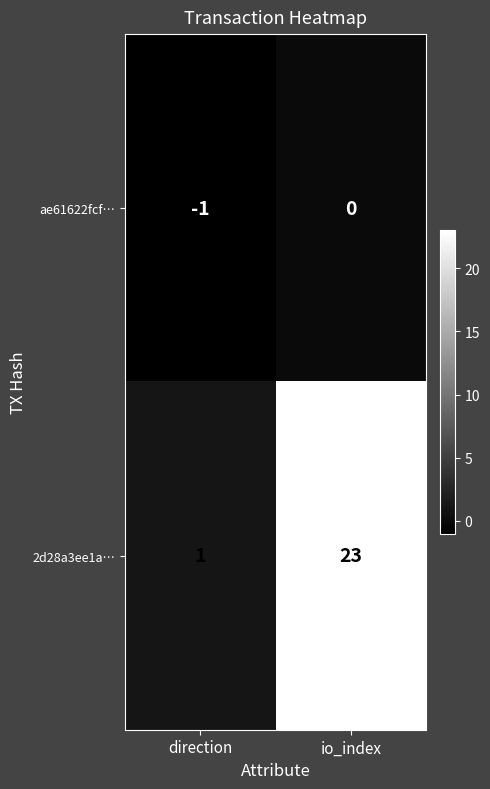

Rank the series by their maximum value, from highest to lowest.

2d28a3ee1a…, ae61622fcf…